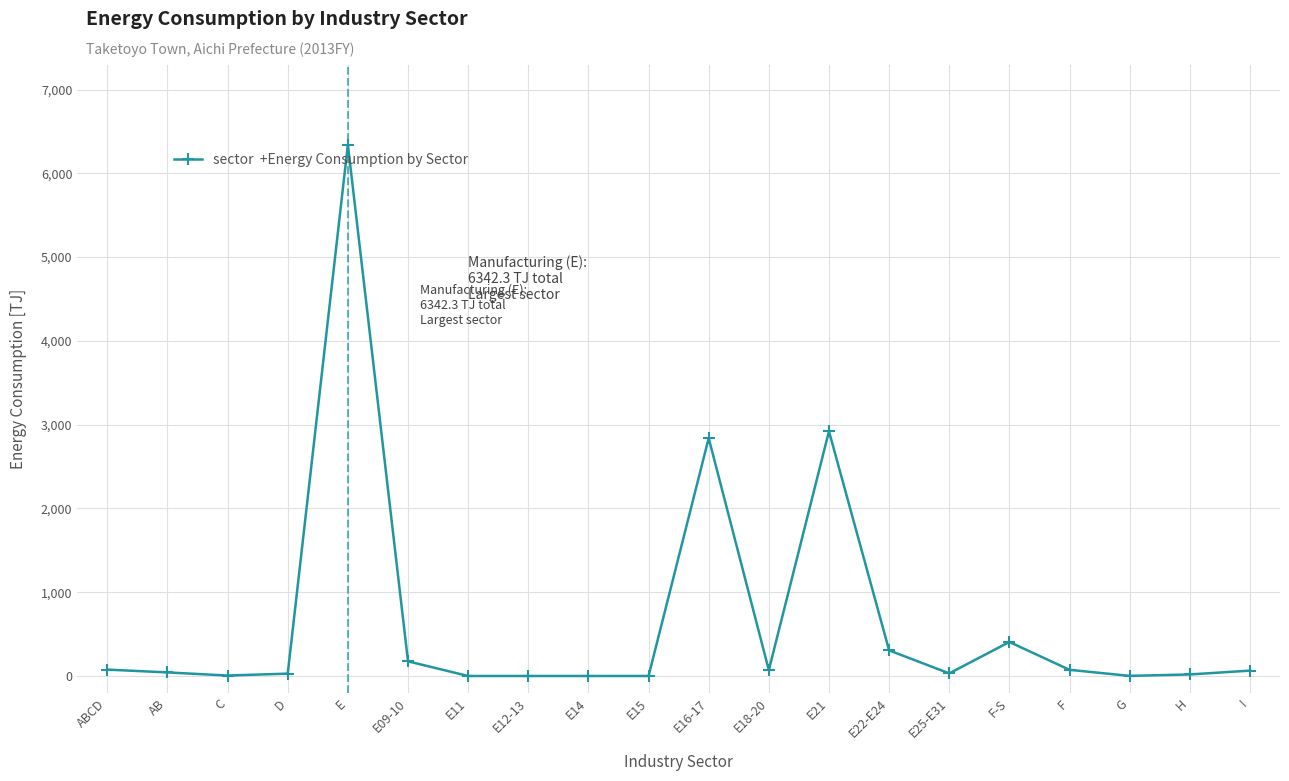

What is the difference between the values at C and E18-20?

64.5